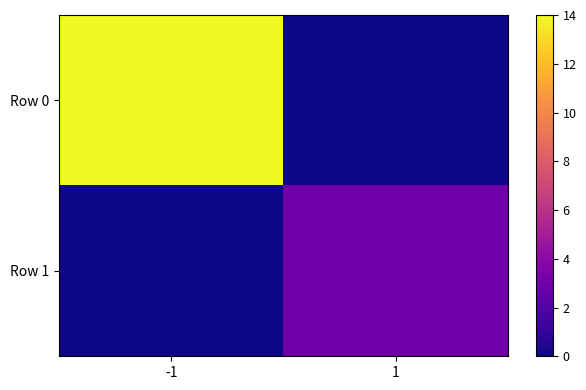

Rank the series by their maximum value, from lowest to highest.

Row 1, Row 0